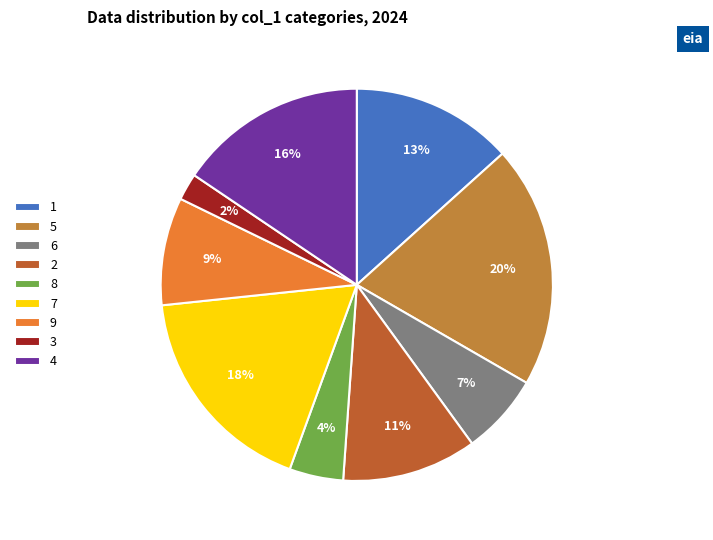

To the nearest percent, what is the difference between the largest and smallest slice percentages?

18%